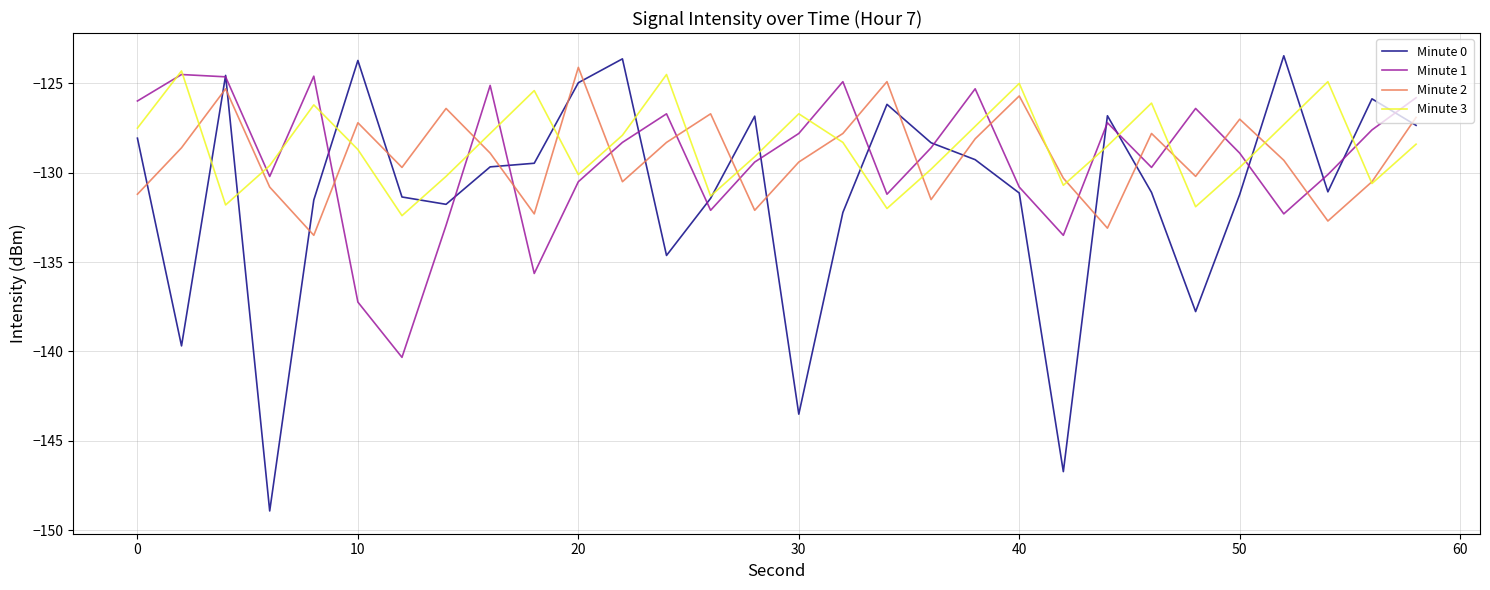

Which series has the largest range (max minus min)?

Minute 0